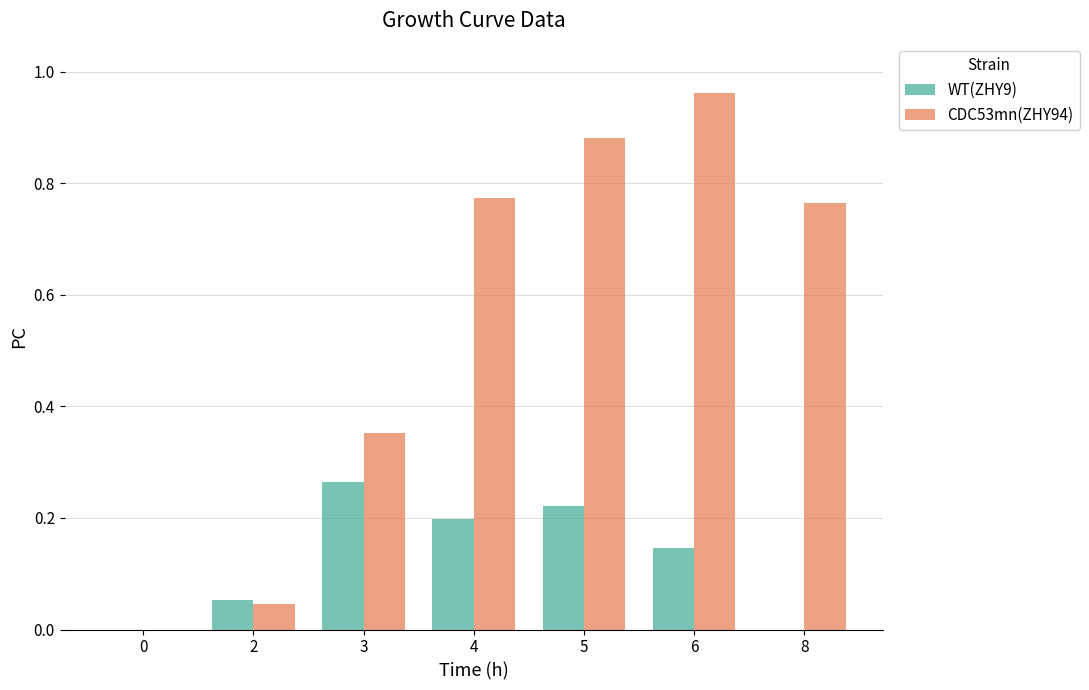

Between 2 and 4, which series saw the biggest shift?

CDC53mn(ZHY94)